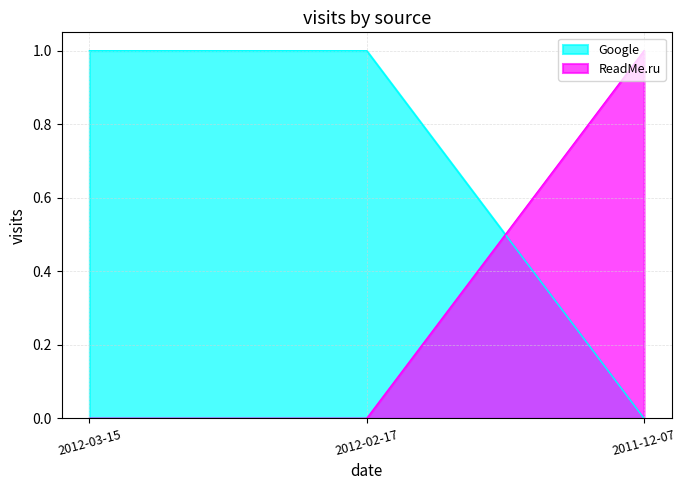

Is the value of Google at 2012-03-15 greater than the value of ReadMe.ru at 2012-02-17?

Yes